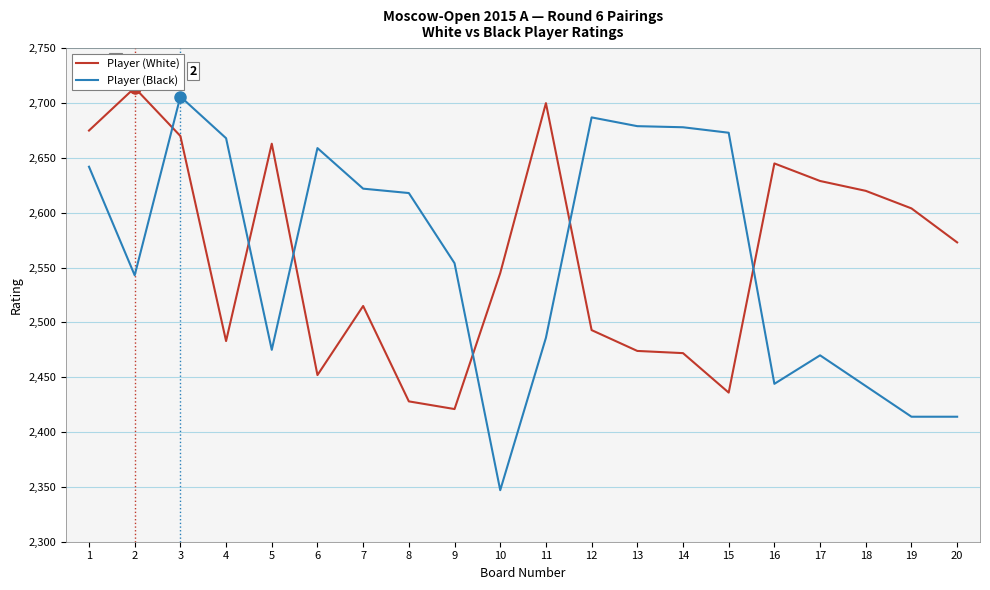

At which label does Player (White) first exceed 2573?

1